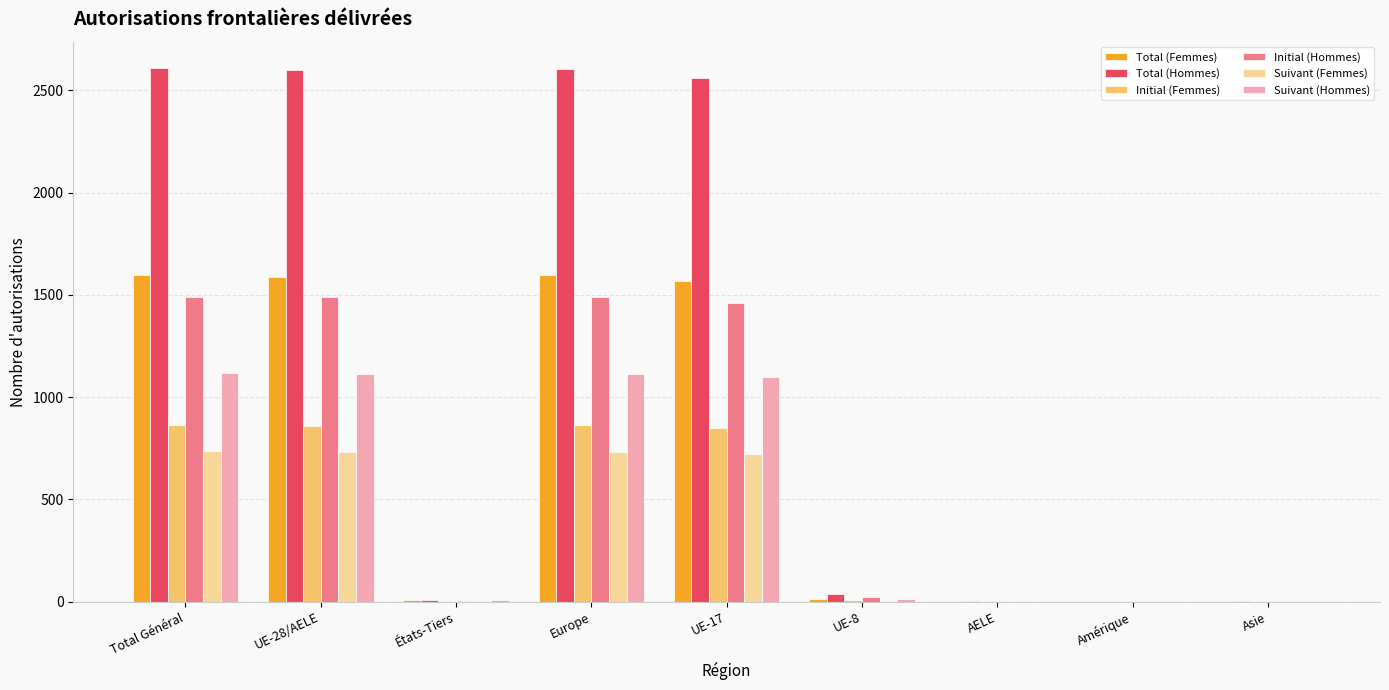

Which series has the largest total across all categories?

Total (Hommes)